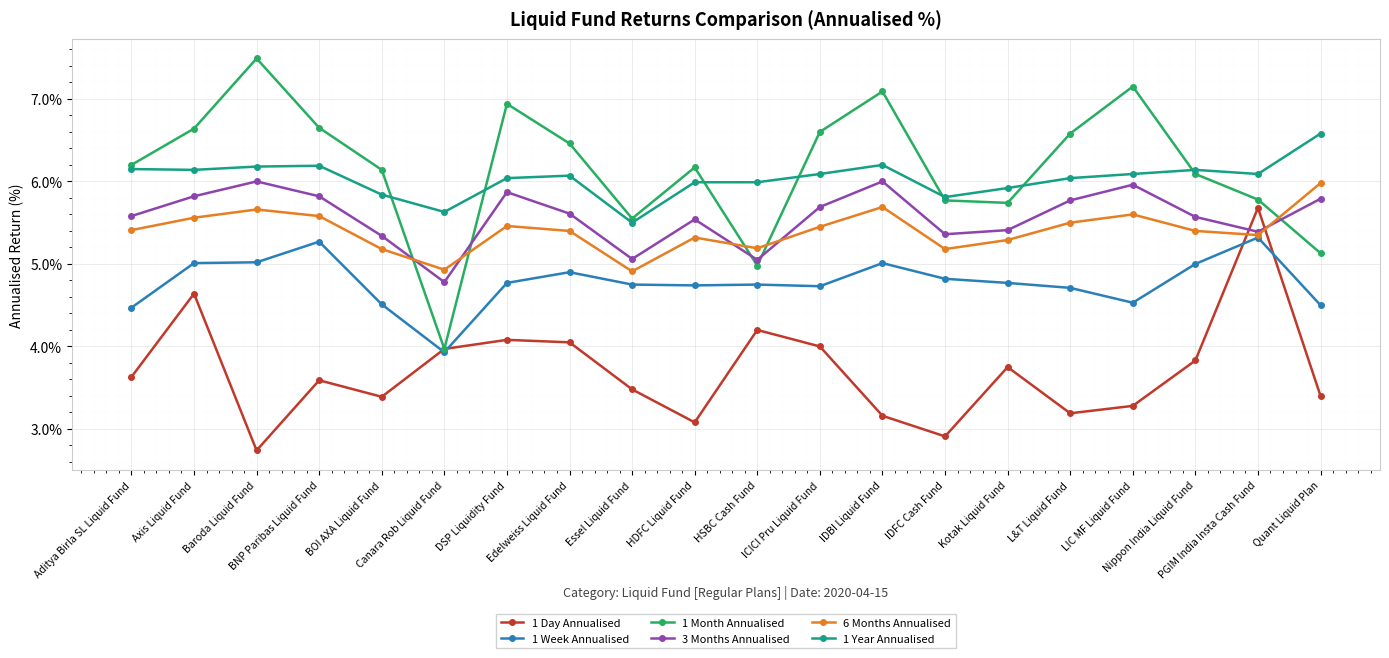

Where does the 6 Months Annualised series first go above 5?

Aditya Birla SL Liquid Fund